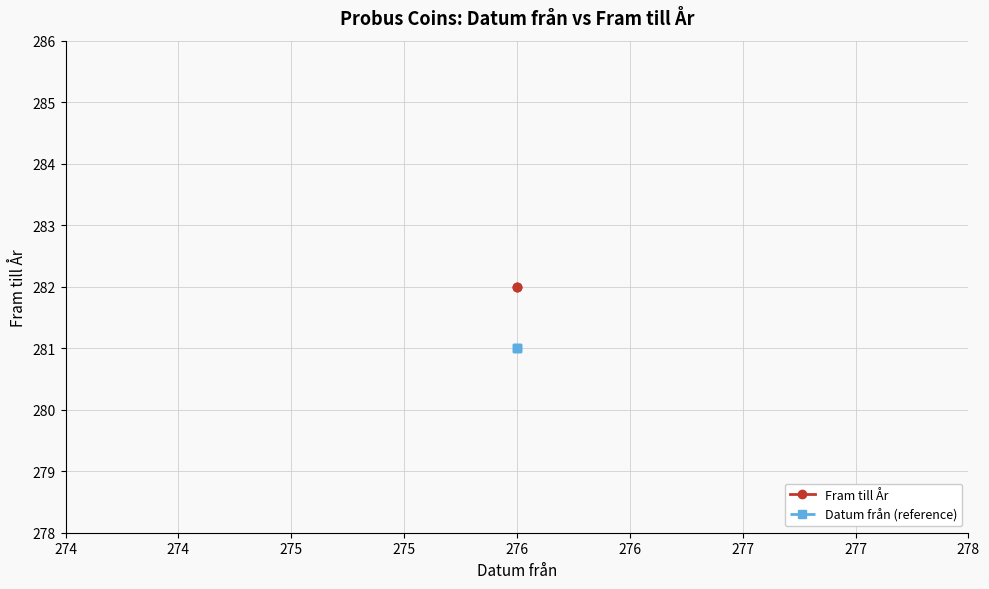

What is the sum of all Datum från (reference) values?

843